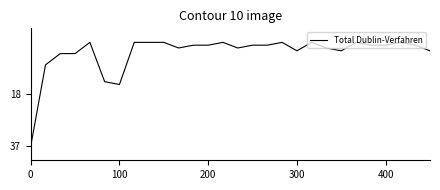

Is this an area chart (filled region under the line)?

No